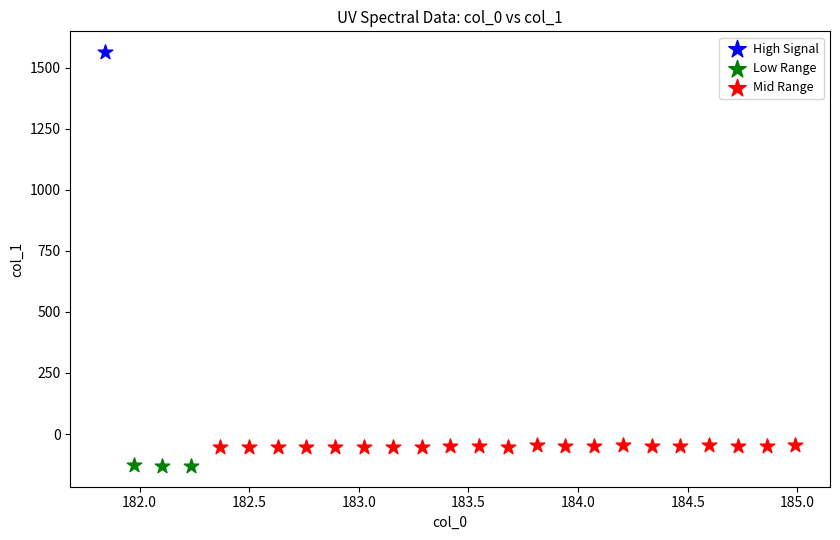

What are all the series names shown in the legend?

High Signal, Low Range, Mid Range